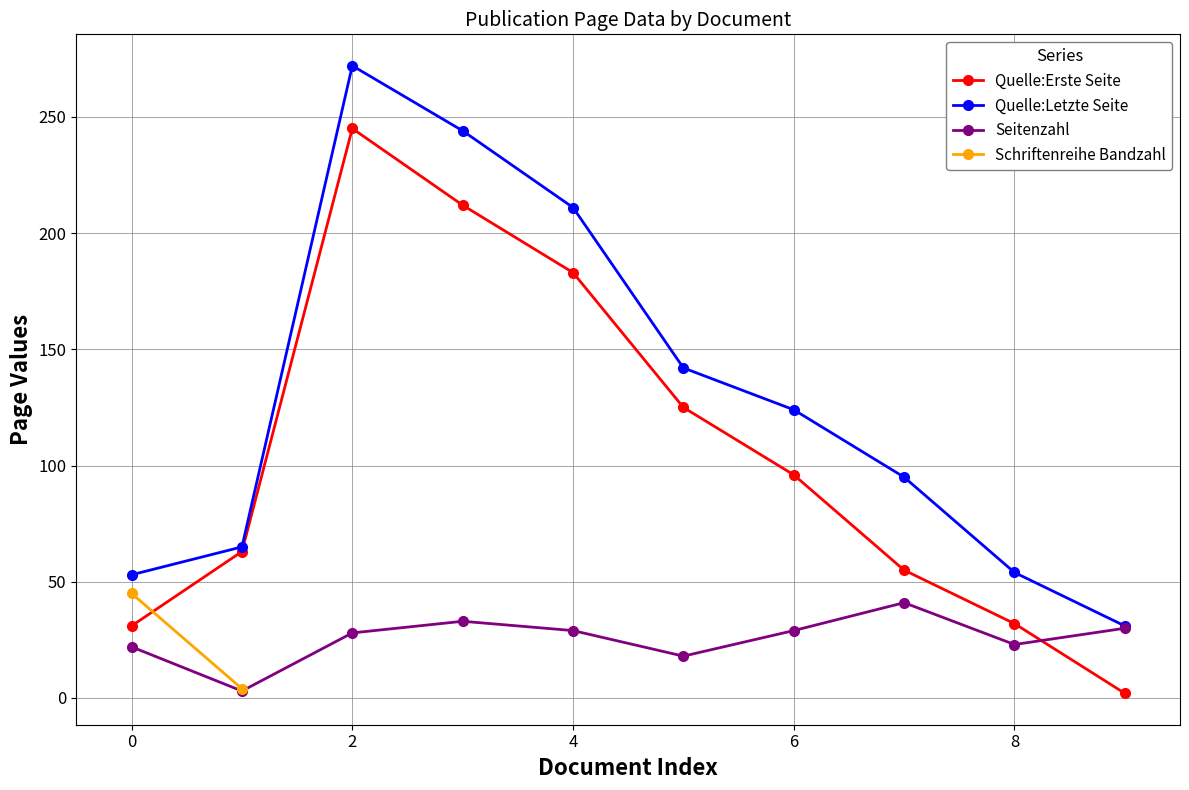

True or false: Quelle:Erste Seite has more than 1 interior local peaks.

False